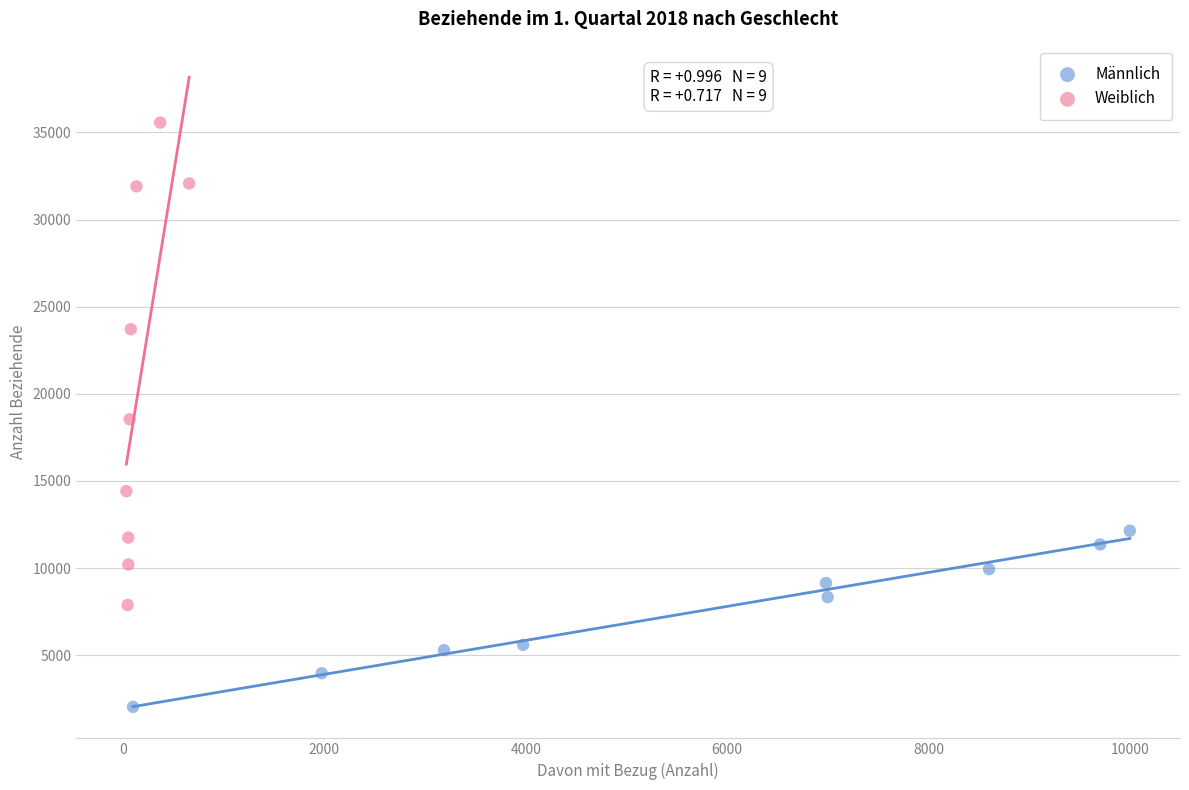

Which series has the largest Y range (max minus min)?

Weiblich